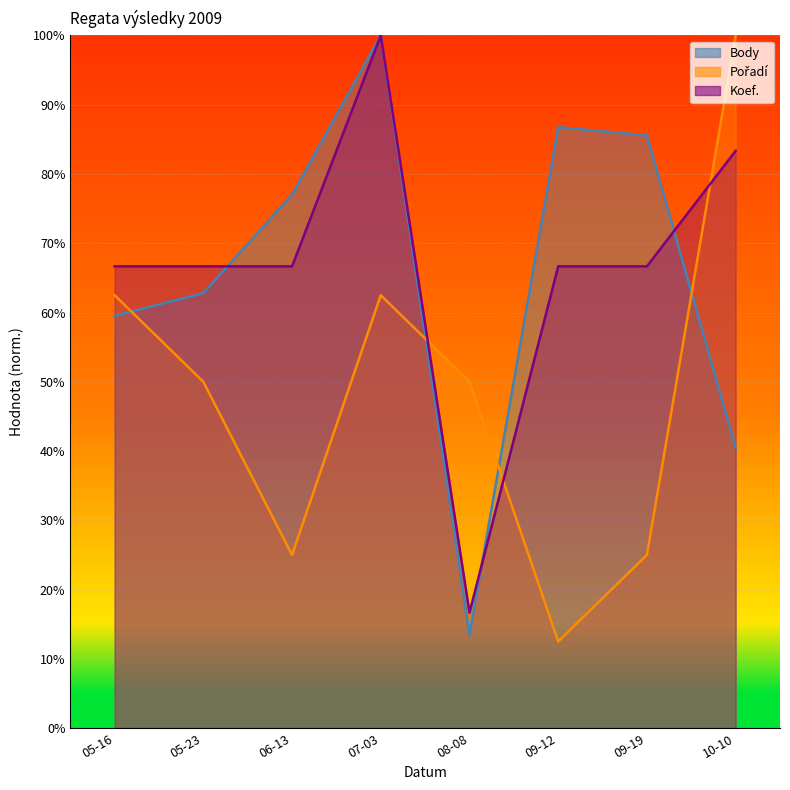

What is the sum of all Koef. values?

533.3